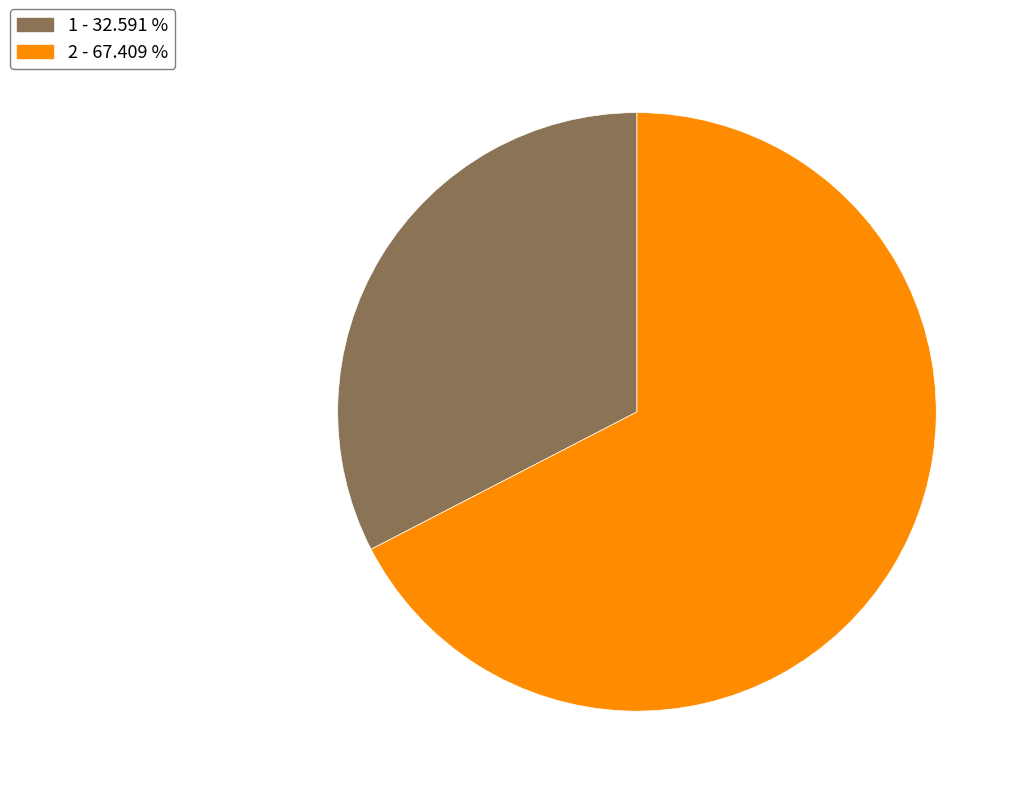

Which slice represents more than half of the pie?

2